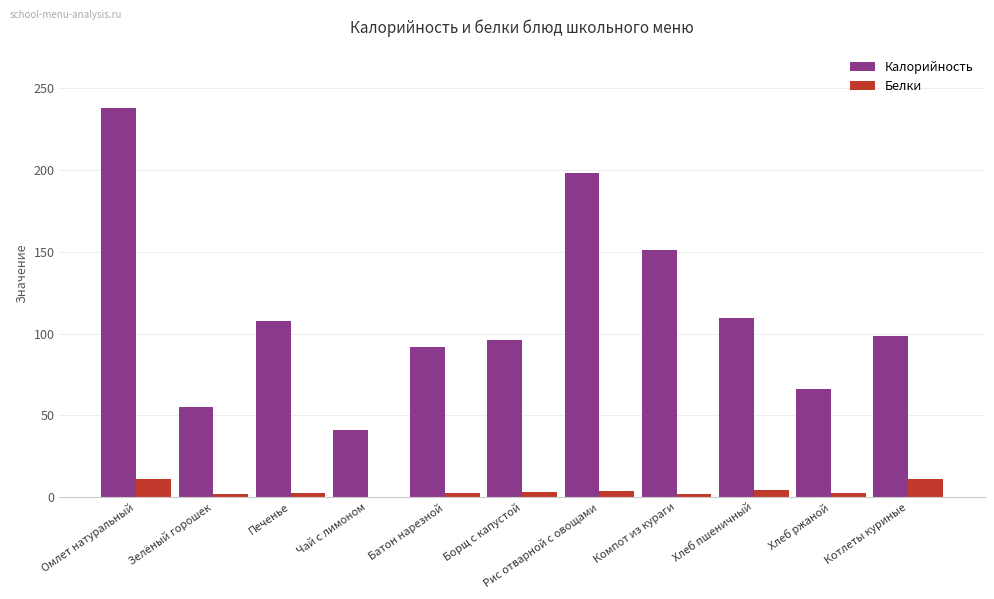

What is the sum of all Белки values?

44.4